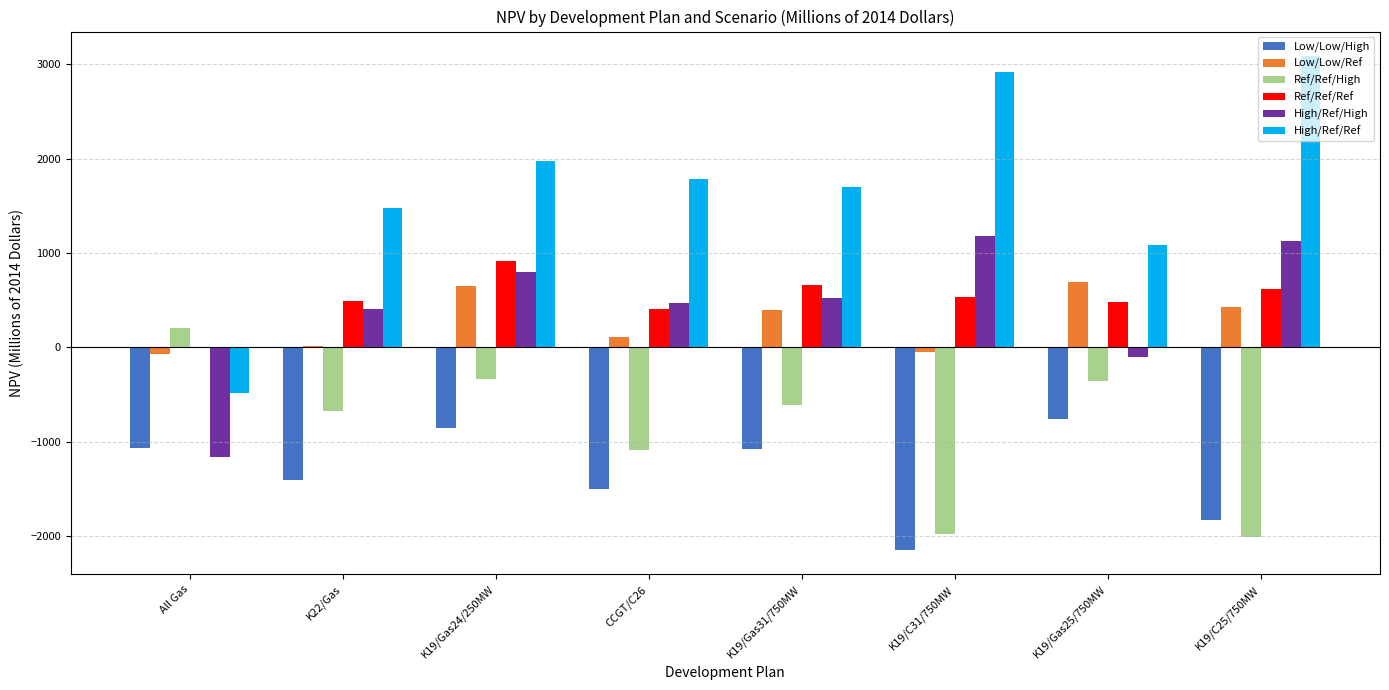

What is the spread (max minus min) of values at K19/Gas31/750MW?

2783.6